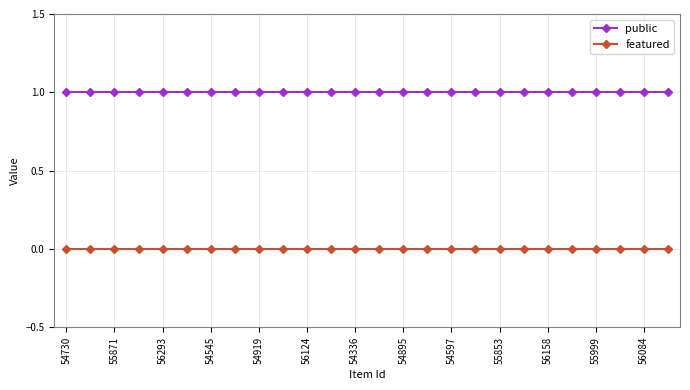

What is the sum of all public values?

26